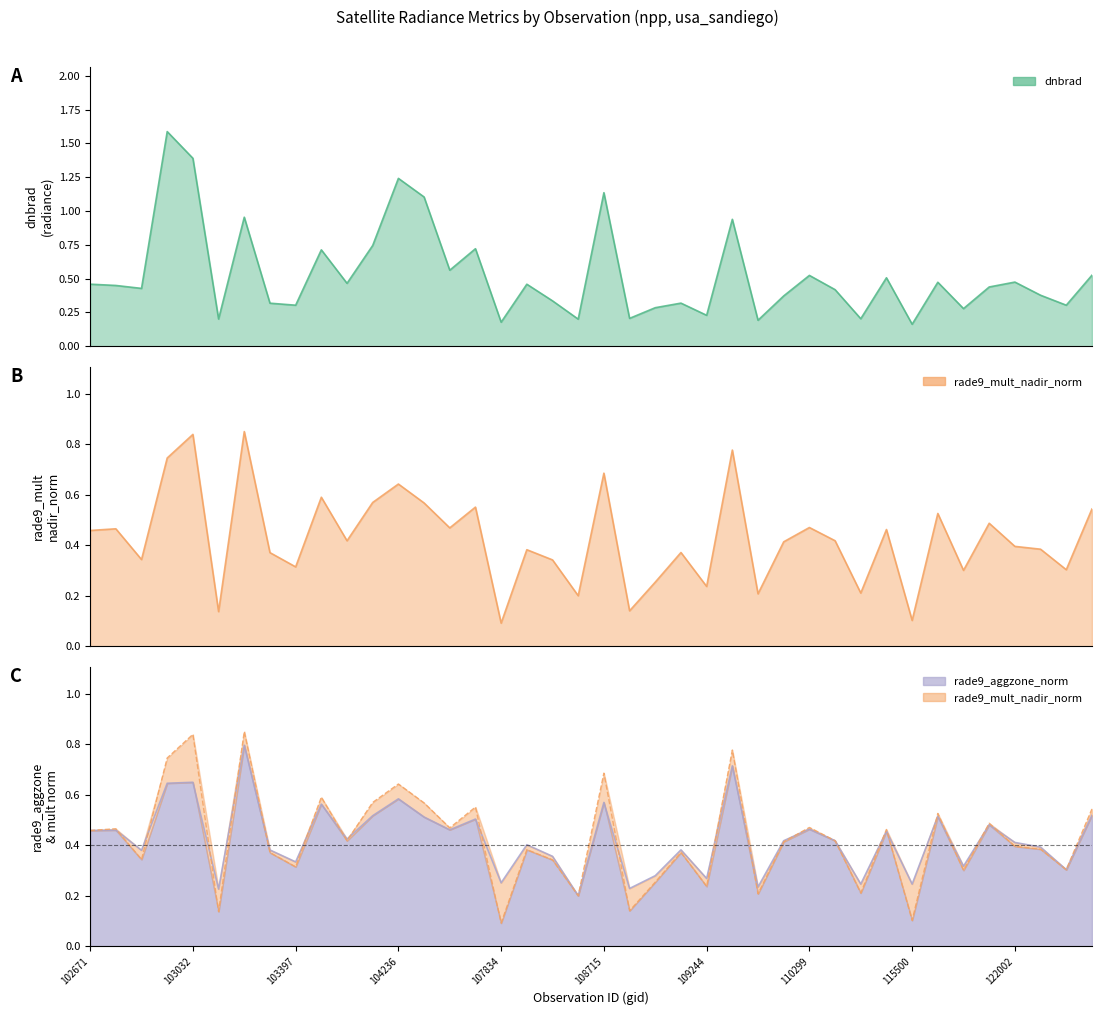

At which label does dnbrad reach its minimum?

115500